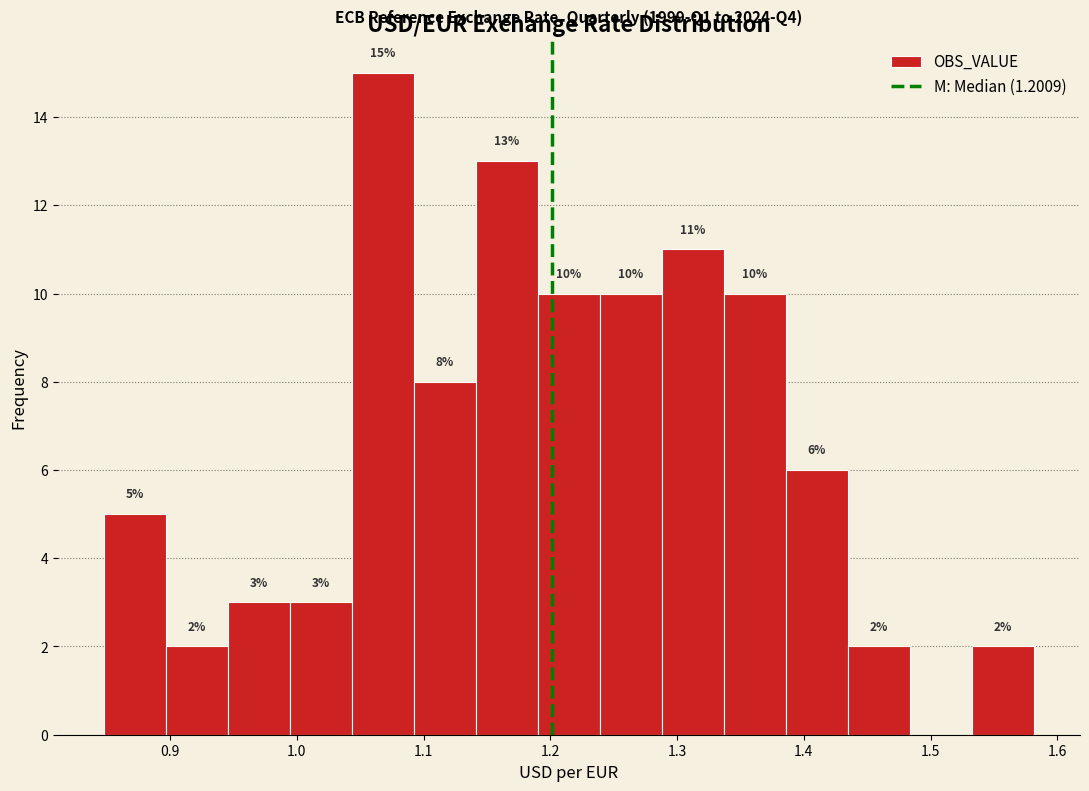

Over which range of the x-axis is the bar tallest?

1.04 to 1.09